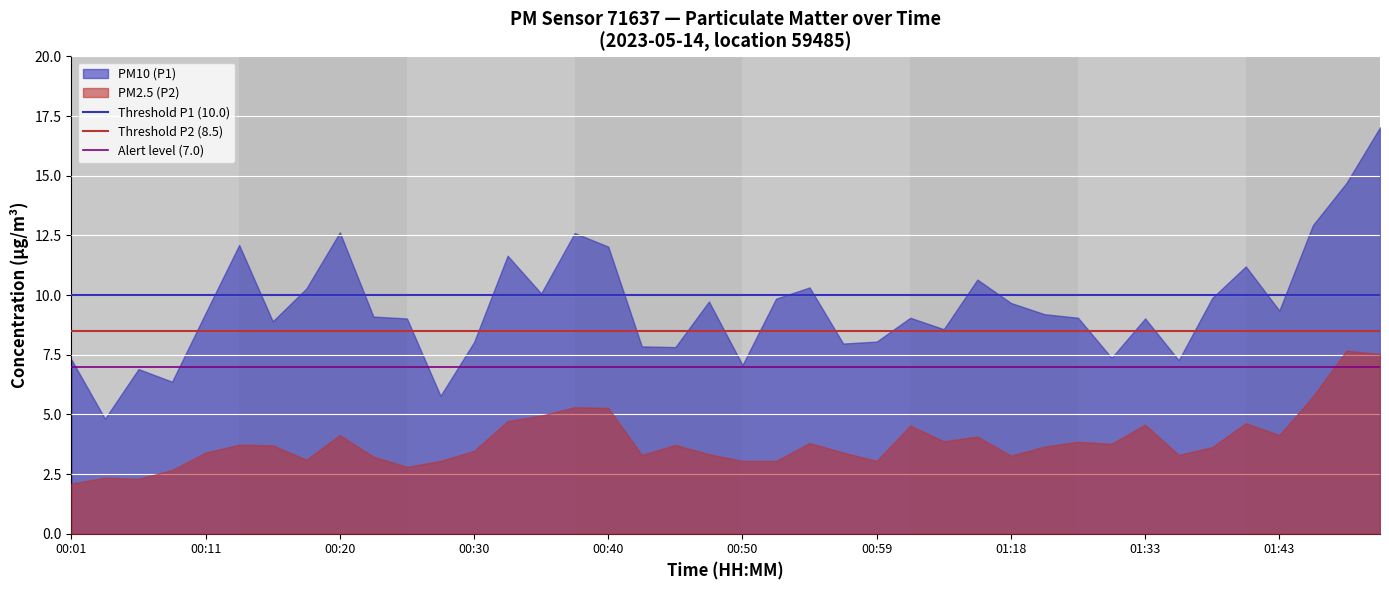

Rank the series at 00:11 from highest to lowest value.

PM10 (P1), PM2.5 (P2)